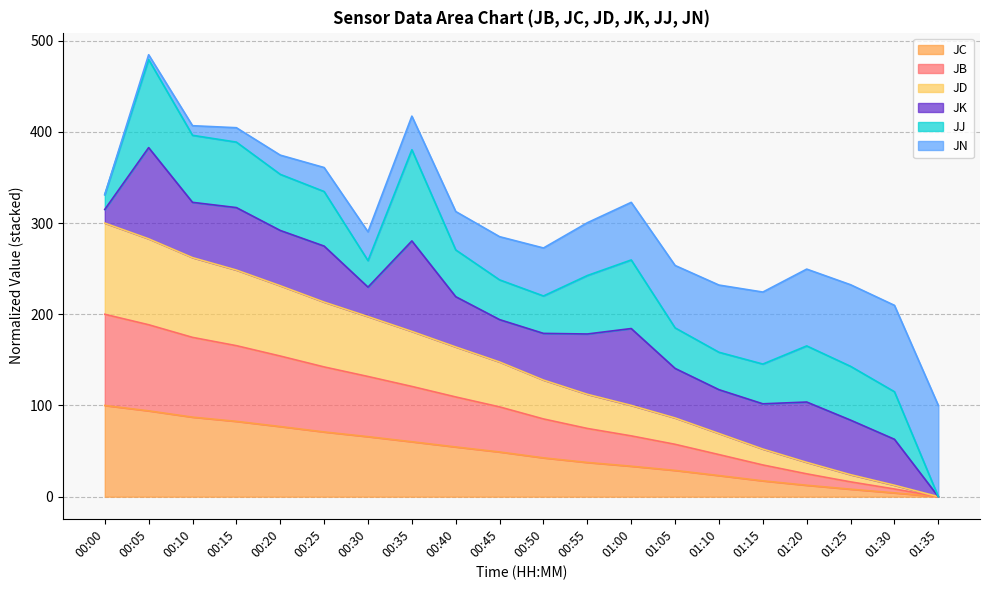

What is the difference between the second highest and second lowest values in the JC series?

89.9